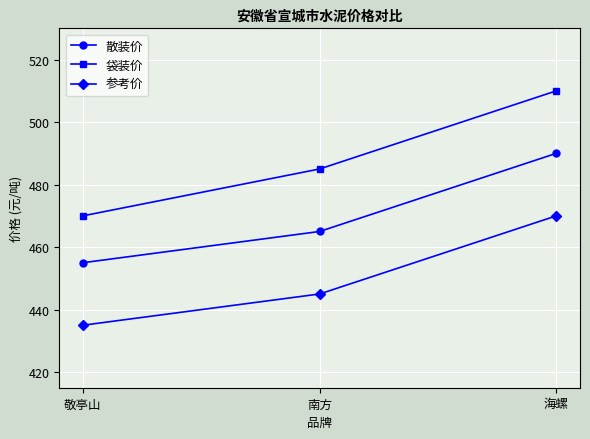

True or false: 袋装价 has a value of 668 at 南方.

False